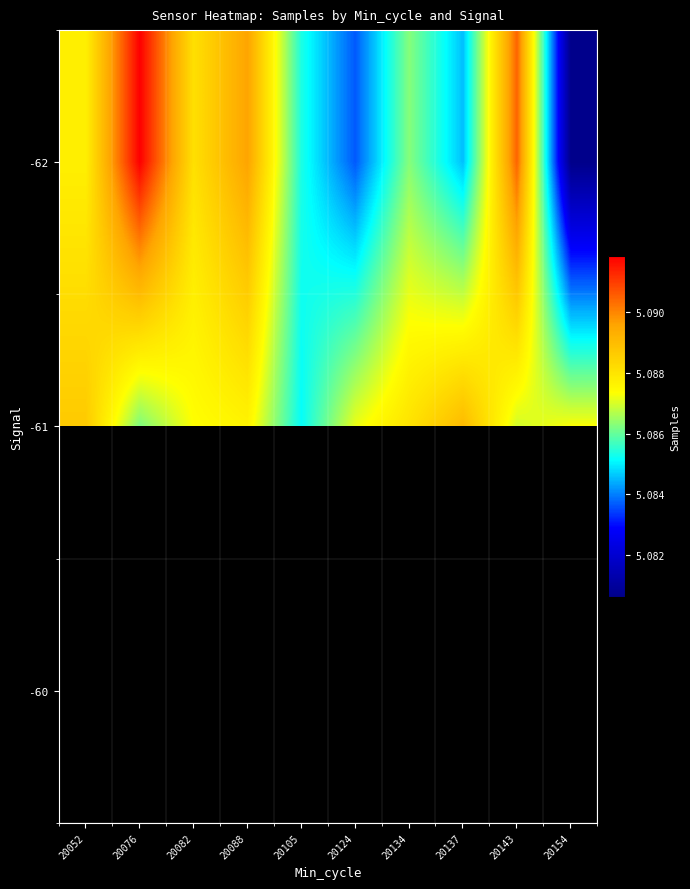

What is the smallest value displayed?

5080648.5